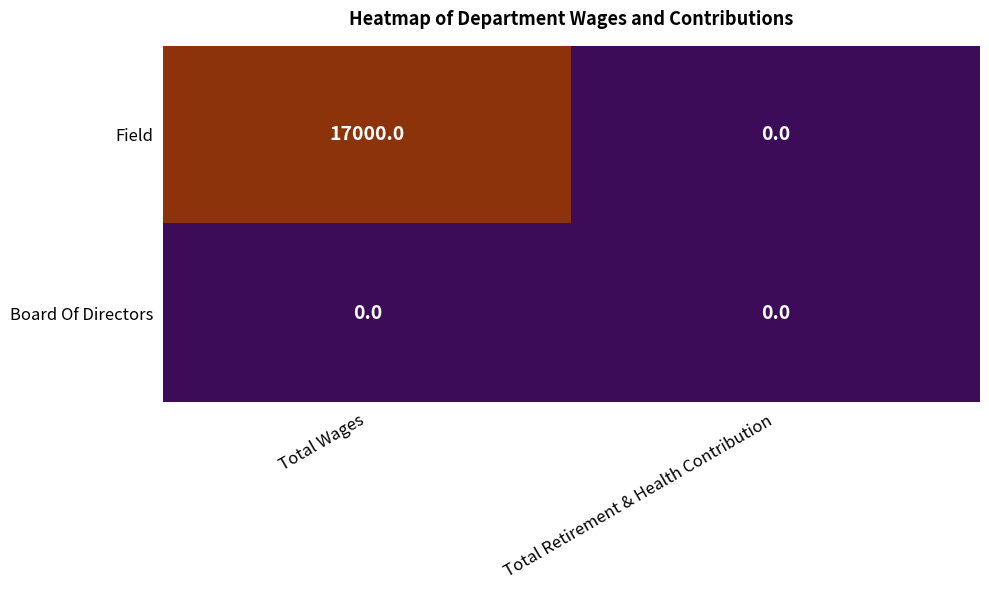

Reading left to right, transcribe all the data shown in this chart.

Field: Total Wages=17000	Total Retirement & Health Contribution=0
Board Of Directors: Total Wages=0	Total Retirement & Health Contribution=0